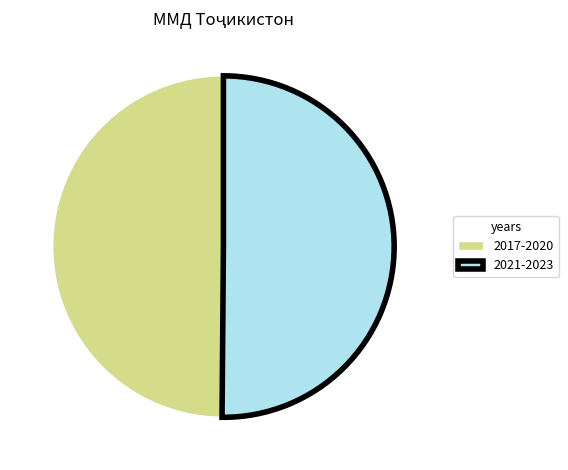

What is the ratio of the value at 2017-2020 to the value at 2021-2023?

1.0